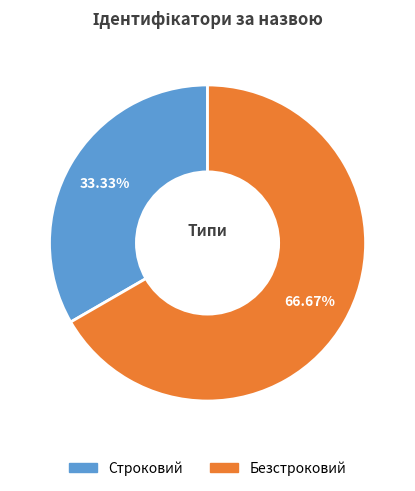

Approximately how many times larger is the value at Строковий compared to Безстроковий?

0.5